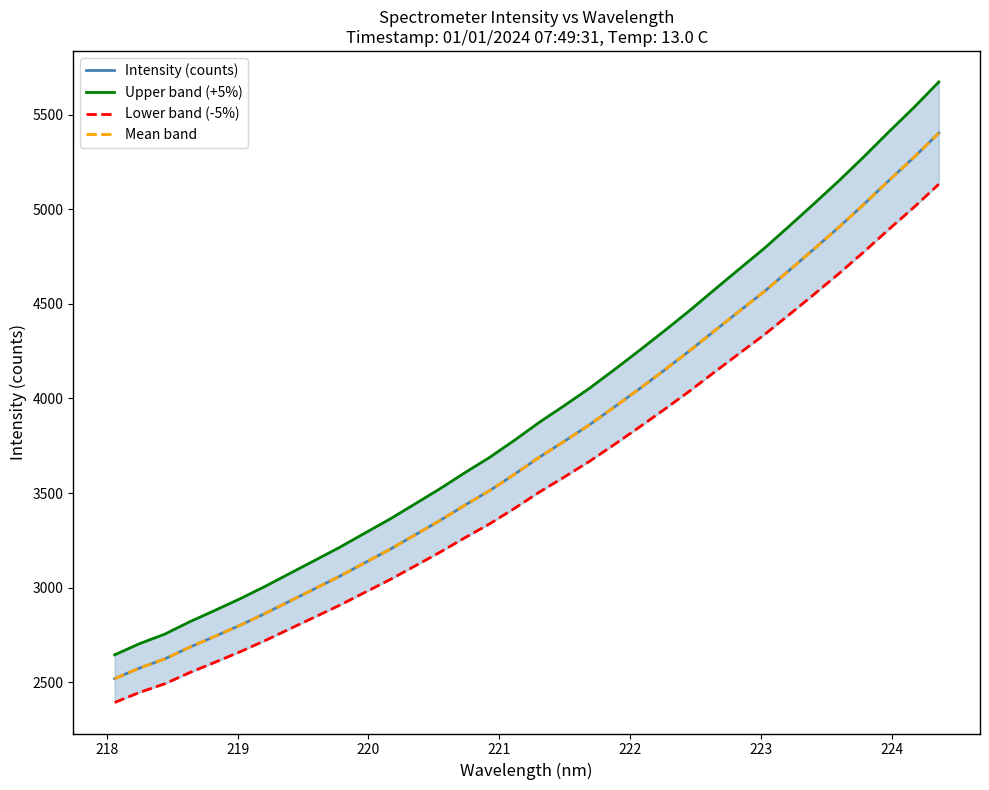

Which series has the largest total across all categories?

Upper band (+5%)